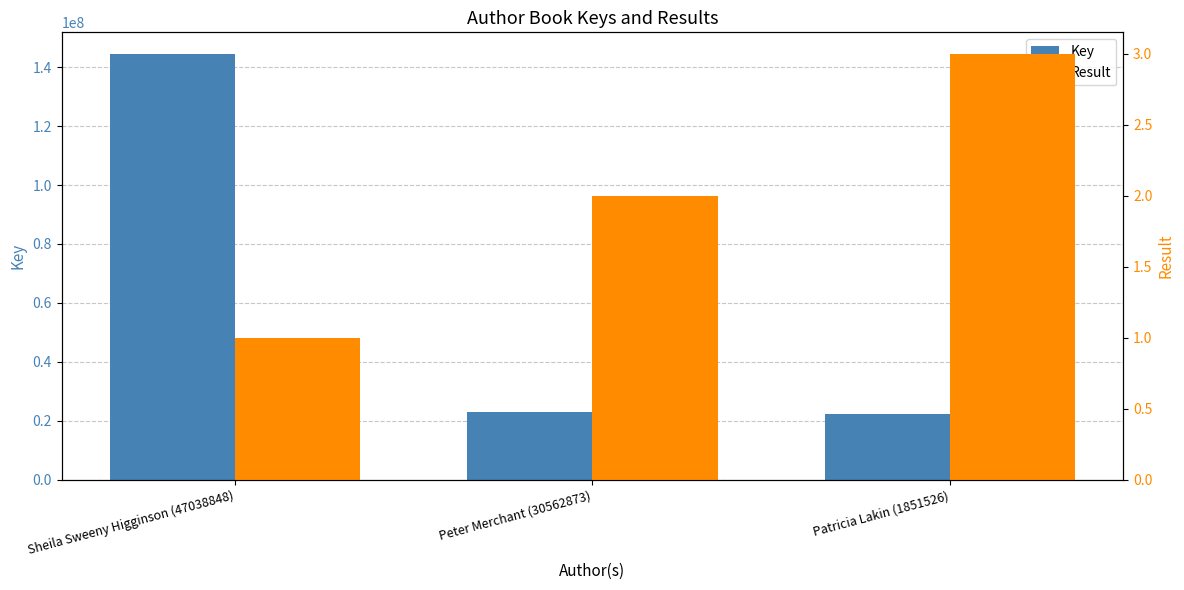

What are all the series names shown in the legend?

Key, Result